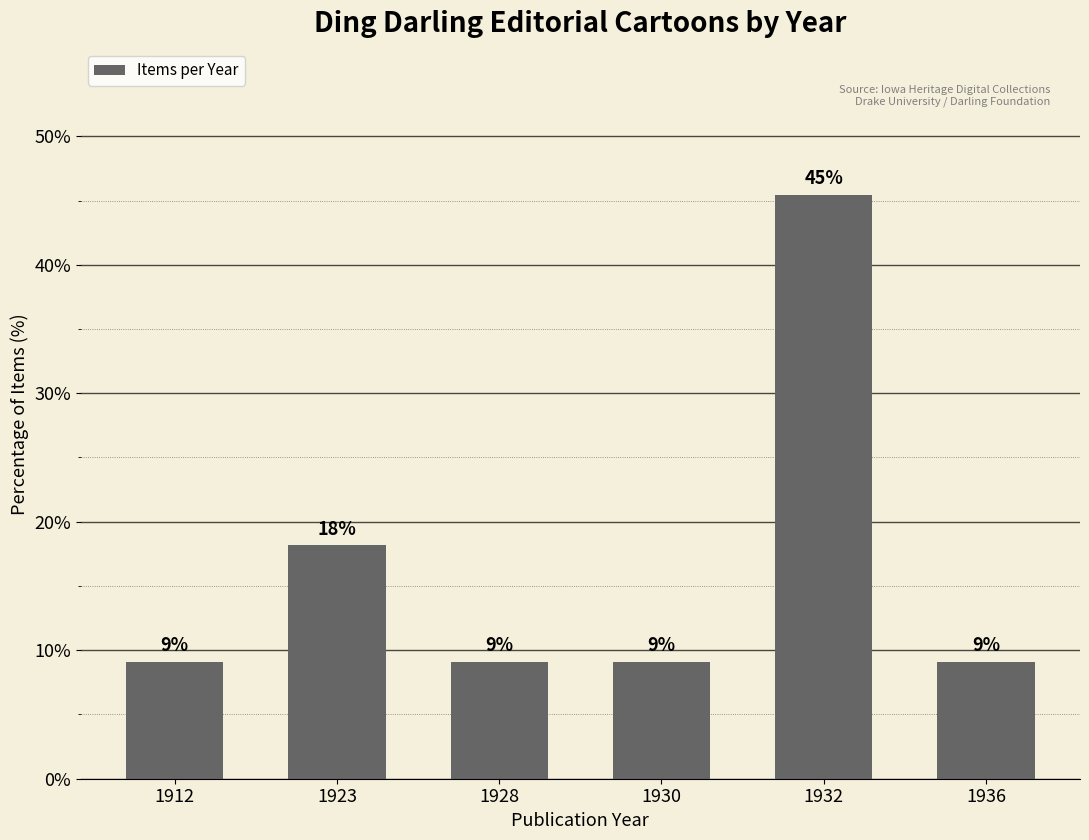

Does the chart contain any negative values?

No